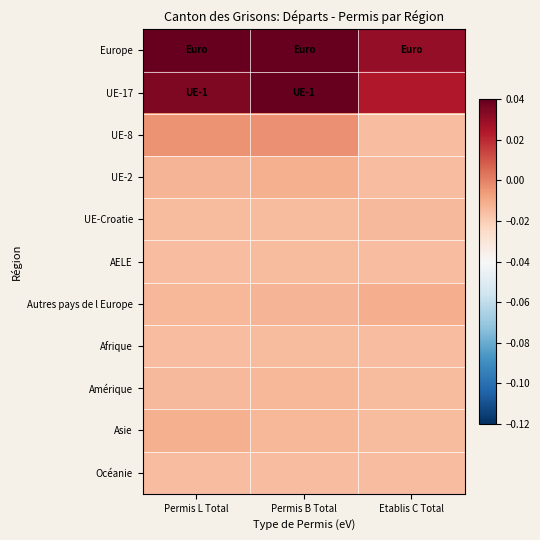

At which category is the sum across all series the highest?

Permis B Total